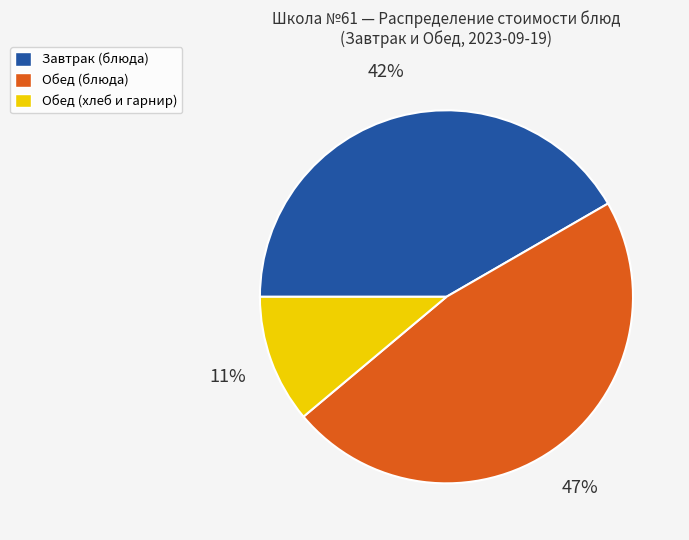

To the nearest percent, what is the difference between the largest and smallest slice percentages?

36%